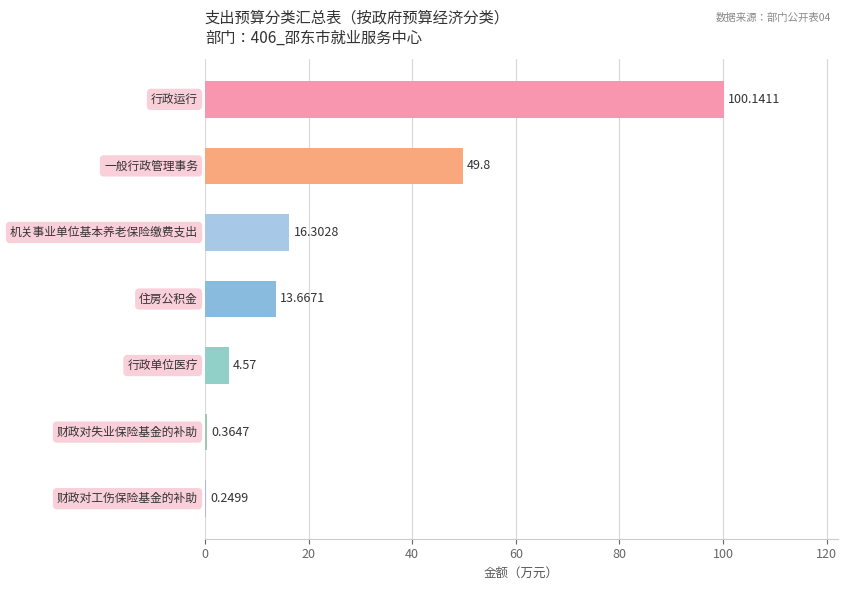

What is the sum of all values?

185.1